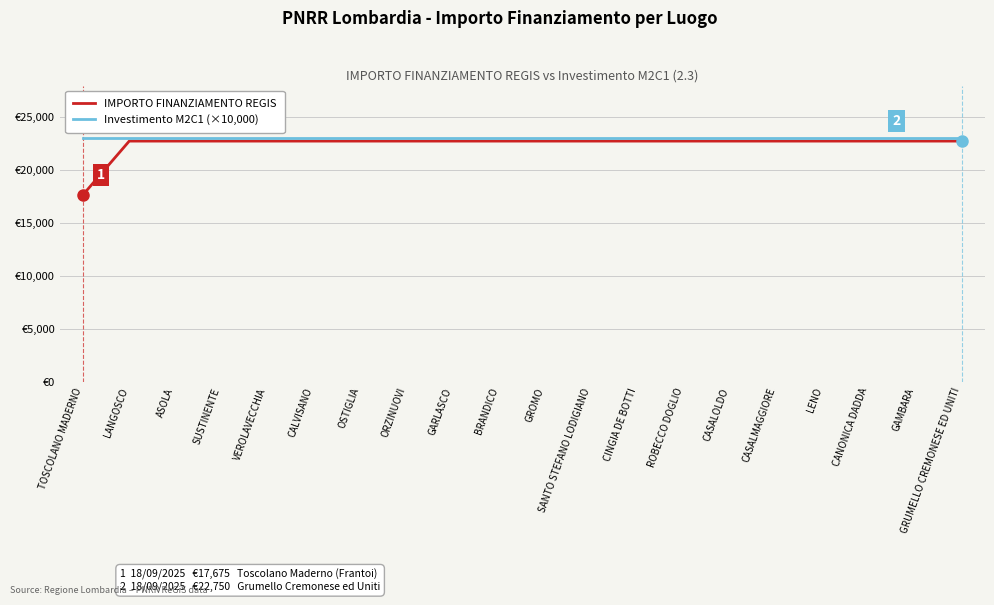

What is the sum of the IMPORTO FINANZIAMENTO REGIS values at SUSTINENTE and BRANDICO?

45500.0